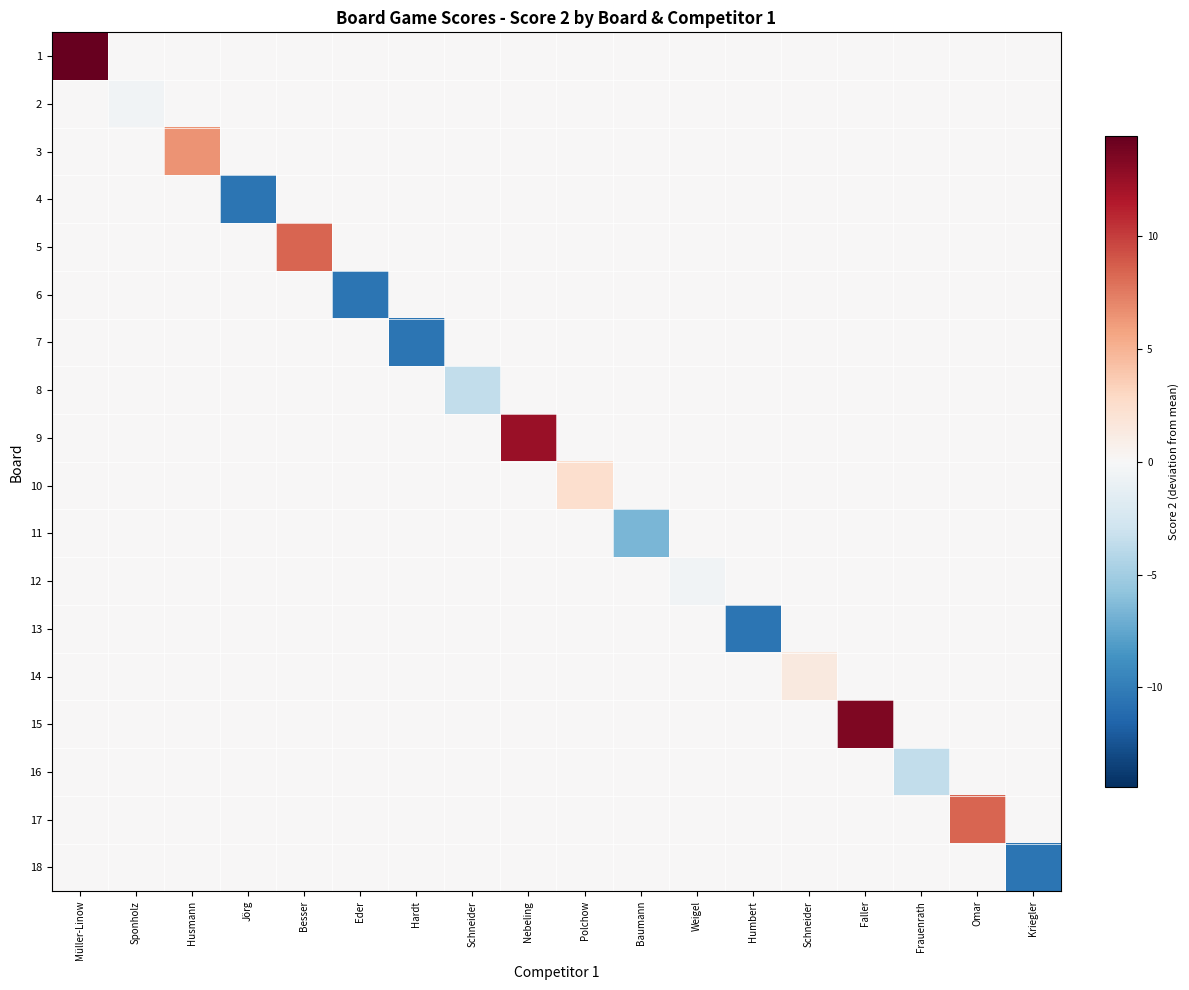

Reading right to left, list all the values displayed in this chart.

1: Kriegler=0.0	Omar=0.0	Frauenrath=0.0	Faller=0.0	Schneider=0.0	Humbert=0.0	Weigel=0.0	Baumann=0.0	Polchow=0.0	Nebeling=0.0	Schneider=0.0	Hardt=0.0	Eder=0.0	Besser=0.0	Jörg=0.0	Husmann=0.0	Sponholz=0.0	Müller-Linow=14.4
2: Kriegler=0.0	Omar=0.0	Frauenrath=0.0	Faller=0.0	Schneider=0.0	Humbert=0.0	Weigel=0.0	Baumann=0.0	Polchow=0.0	Nebeling=0.0	Schneider=0.0	Hardt=0.0	Eder=0.0	Besser=0.0	Jörg=0.0	Husmann=0.0	Sponholz=-0.6	Müller-Linow=0.0
3: Kriegler=0.0	Omar=0.0	Frauenrath=0.0	Faller=0.0	Schneider=0.0	Humbert=0.0	Weigel=0.0	Baumann=0.0	Polchow=0.0	Nebeling=0.0	Schneider=0.0	Hardt=0.0	Eder=0.0	Besser=0.0	Jörg=0.0	Husmann=6.4	Sponholz=0.0	Müller-Linow=0.0
4: Kriegler=0.0	Omar=0.0	Frauenrath=0.0	Faller=0.0	Schneider=0.0	Humbert=0.0	Weigel=0.0	Baumann=0.0	Polchow=0.0	Nebeling=0.0	Schneider=0.0	Hardt=0.0	Eder=0.0	Besser=0.0	Jörg=-10.6	Husmann=0.0	Sponholz=0.0	Müller-Linow=0.0
5: Kriegler=0.0	Omar=0.0	Frauenrath=0.0	Faller=0.0	Schneider=0.0	Humbert=0.0	Weigel=0.0	Baumann=0.0	Polchow=0.0	Nebeling=0.0	Schneider=0.0	Hardt=0.0	Eder=0.0	Besser=8.4	Jörg=0.0	Husmann=0.0	Sponholz=0.0	Müller-Linow=0.0
6: Kriegler=0.0	Omar=0.0	Frauenrath=0.0	Faller=0.0	Schneider=0.0	Humbert=0.0	Weigel=0.0	Baumann=0.0	Polchow=0.0	Nebeling=0.0	Schneider=0.0	Hardt=0.0	Eder=-10.6	Besser=0.0	Jörg=0.0	Husmann=0.0	Sponholz=0.0	Müller-Linow=0.0
7: Kriegler=0.0	Omar=0.0	Frauenrath=0.0	Faller=0.0	Schneider=0.0	Humbert=0.0	Weigel=0.0	Baumann=0.0	Polchow=0.0	Nebeling=0.0	Schneider=0.0	Hardt=-10.6	Eder=0.0	Besser=0.0	Jörg=0.0	Husmann=0.0	Sponholz=0.0	Müller-Linow=0.0
8: Kriegler=0.0	Omar=0.0	Frauenrath=0.0	Faller=0.0	Schneider=0.0	Humbert=0.0	Weigel=0.0	Baumann=0.0	Polchow=0.0	Nebeling=0.0	Schneider=-3.6	Hardt=0.0	Eder=0.0	Besser=0.0	Jörg=0.0	Husmann=0.0	Sponholz=0.0	Müller-Linow=0.0
9: Kriegler=0.0	Omar=0.0	Frauenrath=0.0	Faller=0.0	Schneider=0.0	Humbert=0.0	Weigel=0.0	Baumann=0.0	Polchow=0.0	Nebeling=12.4	Schneider=0.0	Hardt=0.0	Eder=0.0	Besser=0.0	Jörg=0.0	Husmann=0.0	Sponholz=0.0	Müller-Linow=0.0
10: Kriegler=0.0	Omar=0.0	Frauenrath=0.0	Faller=0.0	Schneider=0.0	Humbert=0.0	Weigel=0.0	Baumann=0.0	Polchow=2.4	Nebeling=0.0	Schneider=0.0	Hardt=0.0	Eder=0.0	Besser=0.0	Jörg=0.0	Husmann=0.0	Sponholz=0.0	Müller-Linow=0.0
11: Kriegler=0.0	Omar=0.0	Frauenrath=0.0	Faller=0.0	Schneider=0.0	Humbert=0.0	Weigel=0.0	Baumann=-6.6	Polchow=0.0	Nebeling=0.0	Schneider=0.0	Hardt=0.0	Eder=0.0	Besser=0.0	Jörg=0.0	Husmann=0.0	Sponholz=0.0	Müller-Linow=0.0
12: Kriegler=0.0	Omar=0.0	Frauenrath=0.0	Faller=0.0	Schneider=0.0	Humbert=0.0	Weigel=-0.6	Baumann=0.0	Polchow=0.0	Nebeling=0.0	Schneider=0.0	Hardt=0.0	Eder=0.0	Besser=0.0	Jörg=0.0	Husmann=0.0	Sponholz=0.0	Müller-Linow=0.0
13: Kriegler=0.0	Omar=0.0	Frauenrath=0.0	Faller=0.0	Schneider=0.0	Humbert=-10.6	Weigel=0.0	Baumann=0.0	Polchow=0.0	Nebeling=0.0	Schneider=0.0	Hardt=0.0	Eder=0.0	Besser=0.0	Jörg=0.0	Husmann=0.0	Sponholz=0.0	Müller-Linow=0.0
14: Kriegler=0.0	Omar=0.0	Frauenrath=0.0	Faller=0.0	Schneider=1.4	Humbert=0.0	Weigel=0.0	Baumann=0.0	Polchow=0.0	Nebeling=0.0	Schneider=0.0	Hardt=0.0	Eder=0.0	Besser=0.0	Jörg=0.0	Husmann=0.0	Sponholz=0.0	Müller-Linow=0.0
15: Kriegler=0.0	Omar=0.0	Frauenrath=0.0	Faller=13.4	Schneider=0.0	Humbert=0.0	Weigel=0.0	Baumann=0.0	Polchow=0.0	Nebeling=0.0	Schneider=0.0	Hardt=0.0	Eder=0.0	Besser=0.0	Jörg=0.0	Husmann=0.0	Sponholz=0.0	Müller-Linow=0.0
16: Kriegler=0.0	Omar=0.0	Frauenrath=-3.6	Faller=0.0	Schneider=0.0	Humbert=0.0	Weigel=0.0	Baumann=0.0	Polchow=0.0	Nebeling=0.0	Schneider=0.0	Hardt=0.0	Eder=0.0	Besser=0.0	Jörg=0.0	Husmann=0.0	Sponholz=0.0	Müller-Linow=0.0
17: Kriegler=0.0	Omar=8.4	Frauenrath=0.0	Faller=0.0	Schneider=0.0	Humbert=0.0	Weigel=0.0	Baumann=0.0	Polchow=0.0	Nebeling=0.0	Schneider=0.0	Hardt=0.0	Eder=0.0	Besser=0.0	Jörg=0.0	Husmann=0.0	Sponholz=0.0	Müller-Linow=0.0
18: Kriegler=-10.6	Omar=0.0	Frauenrath=0.0	Faller=0.0	Schneider=0.0	Humbert=0.0	Weigel=0.0	Baumann=0.0	Polchow=0.0	Nebeling=0.0	Schneider=0.0	Hardt=0.0	Eder=0.0	Besser=0.0	Jörg=0.0	Husmann=0.0	Sponholz=0.0	Müller-Linow=0.0